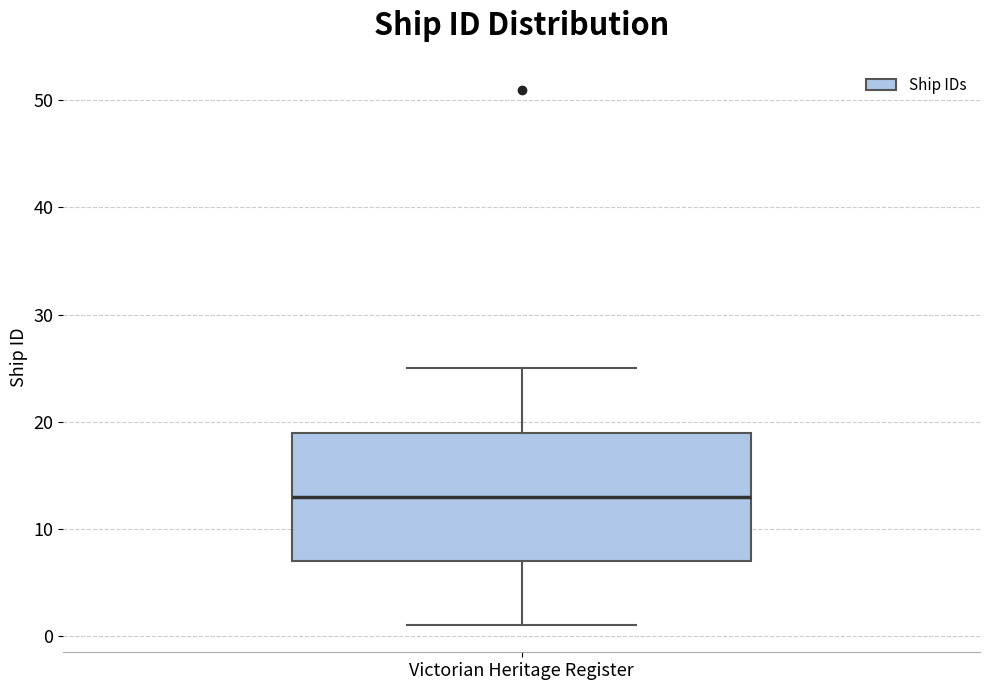

Read this box plot against the y-axis: the position of the median line, the range covered by the box, and the ends of both whiskers. The values are not printed on the chart, so give them approximately, as read against the axis.

median 13, box 7 to 19, whiskers 1 to 25